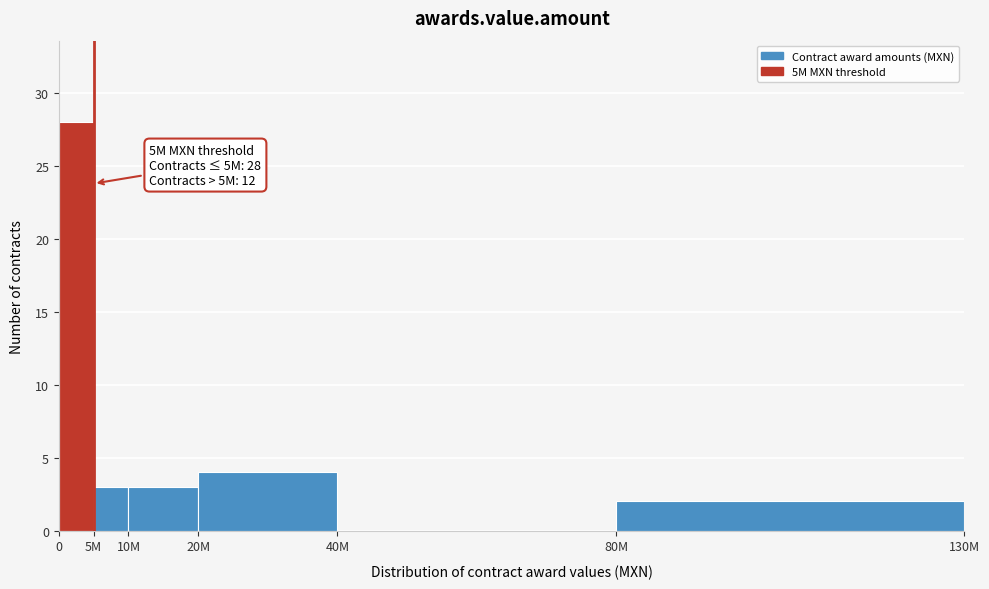

Reading left to right, what are all the values shown in this chart?

0=28	5M=3	10M=3	20M=4	40M=0	80M=2